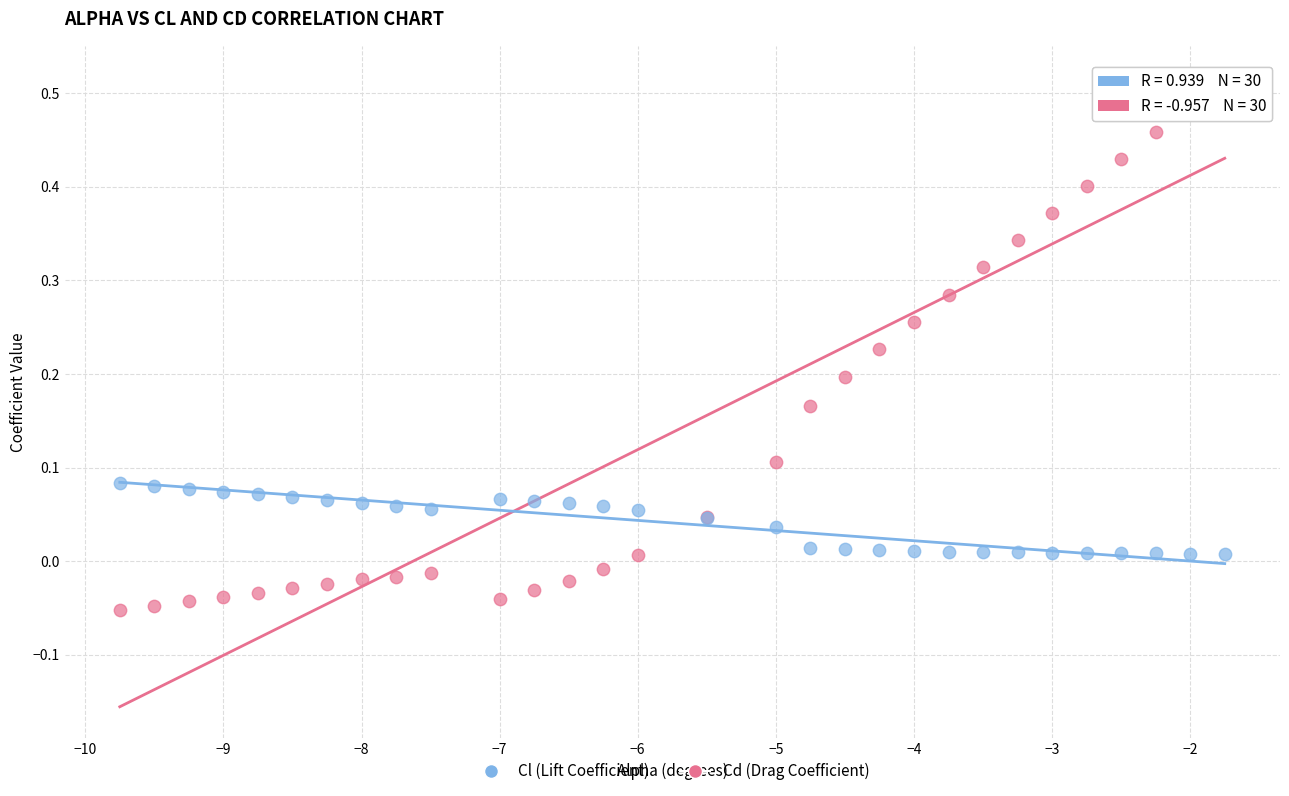

Which series contains the lowest Y value?

Cl (Lift Coefficient)